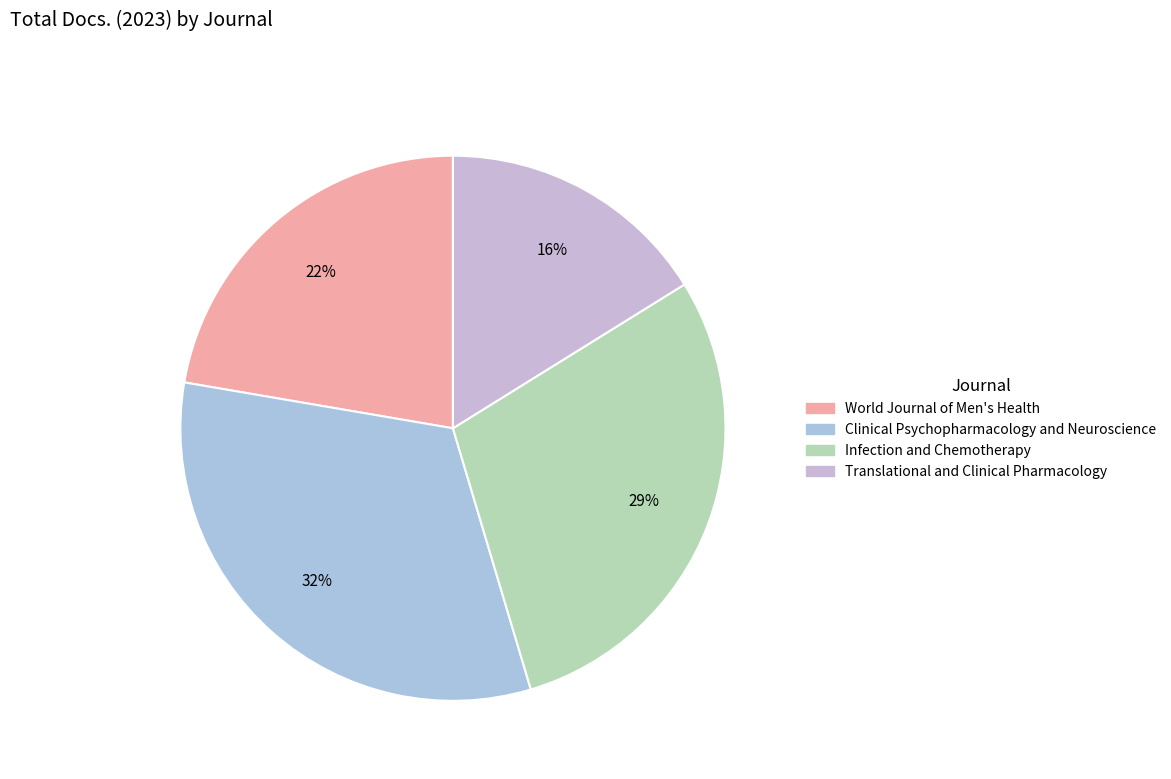

How many segments does this pie chart have?

4